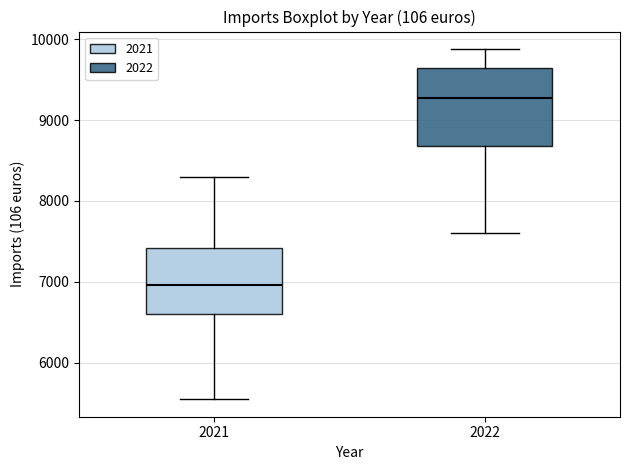

Which box's median line is the highest?

2022